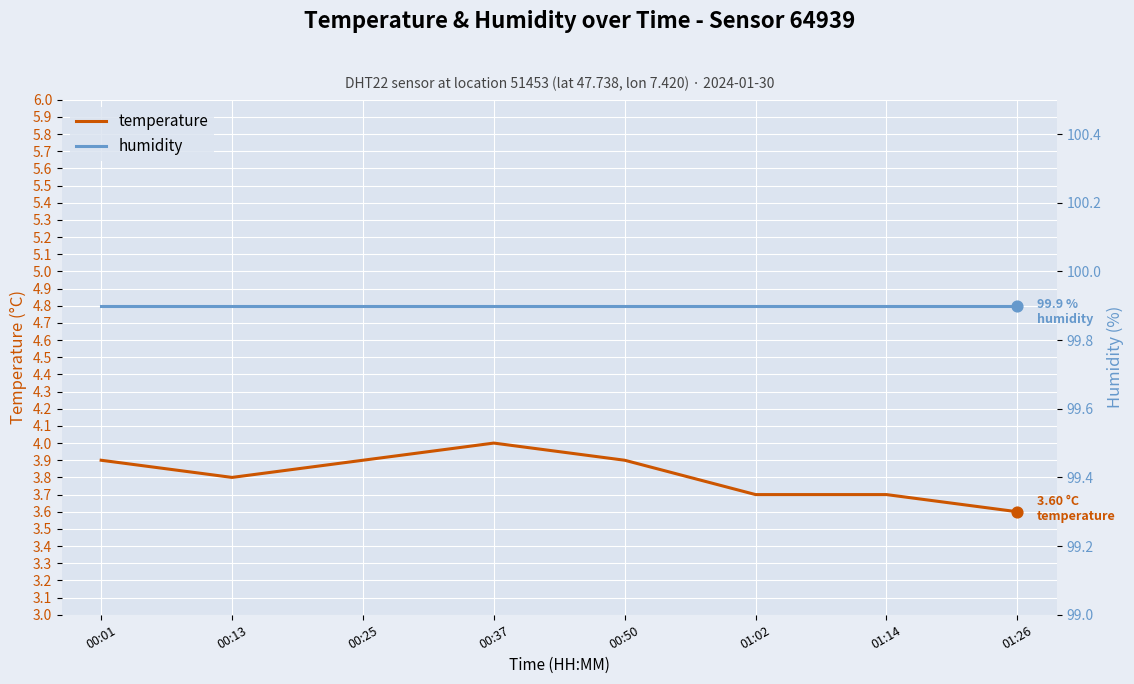

What is the total value across all series at 00:50?

103.8